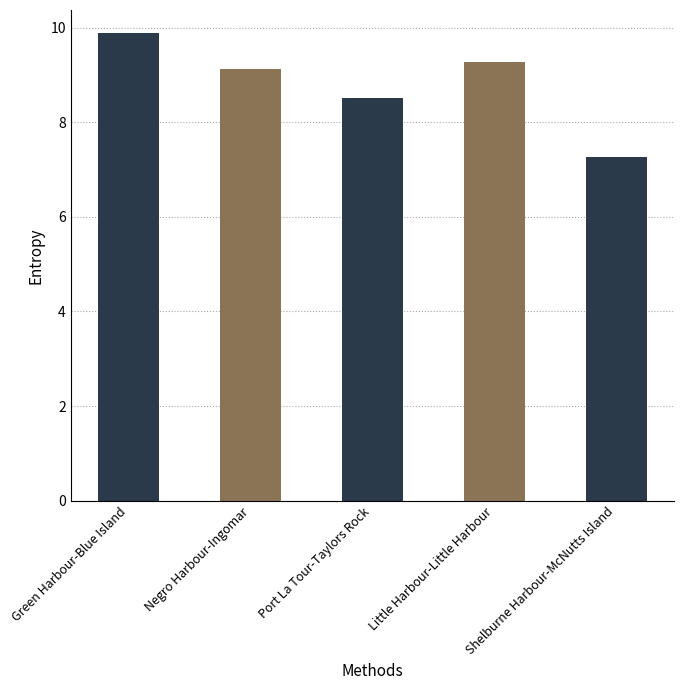

Between Negro Harbour-Ingomar and Green Harbour-Blue Island, which is larger?

Green Harbour-Blue Island